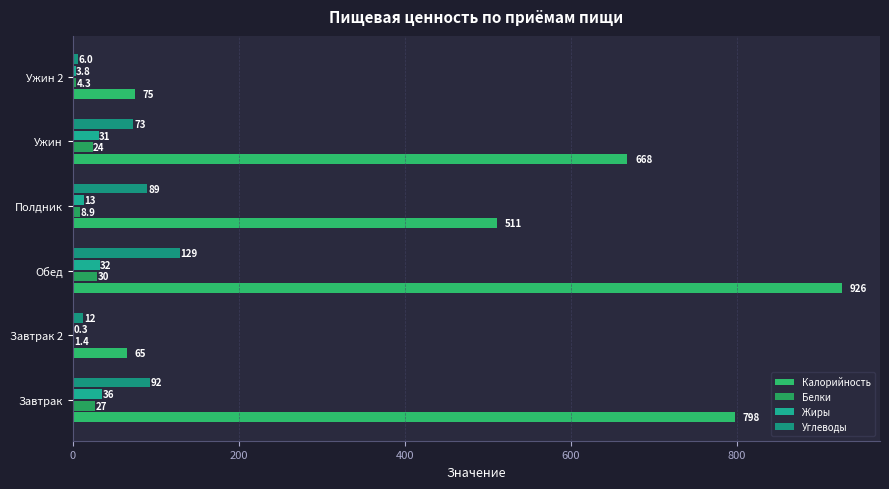

How many data points in Белки are above 23?

3